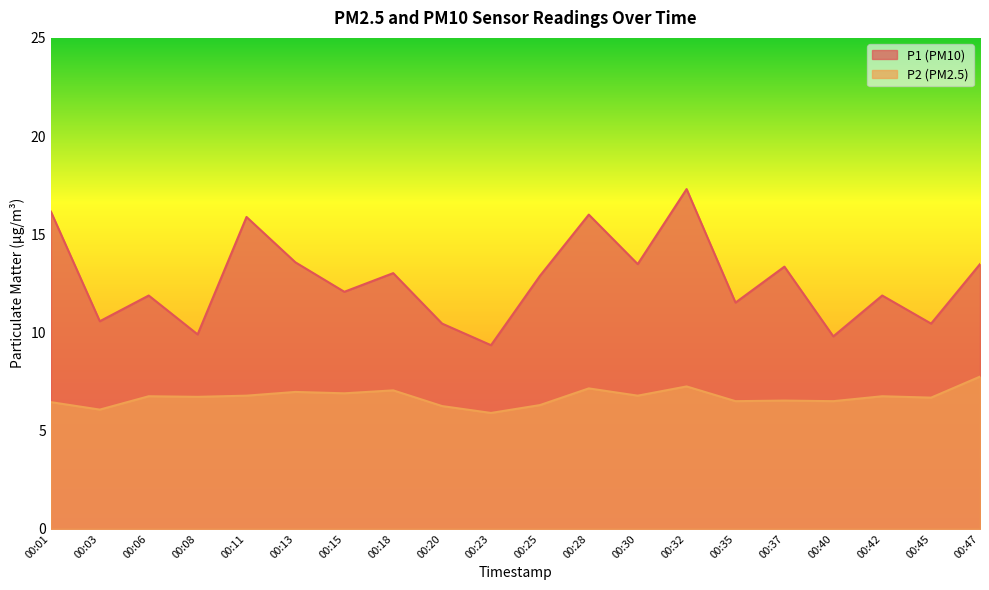

Where is the first local maximum for P1?

00:06